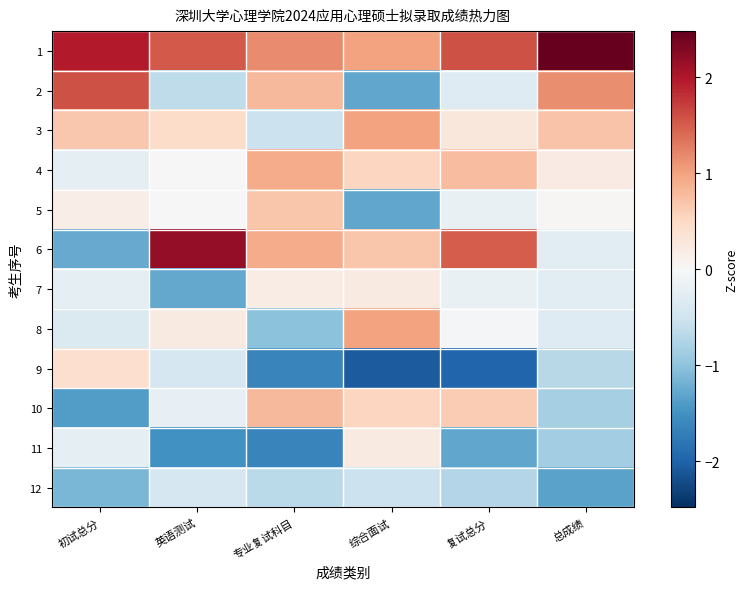

At how many categories does at least one series exceed -1?

6